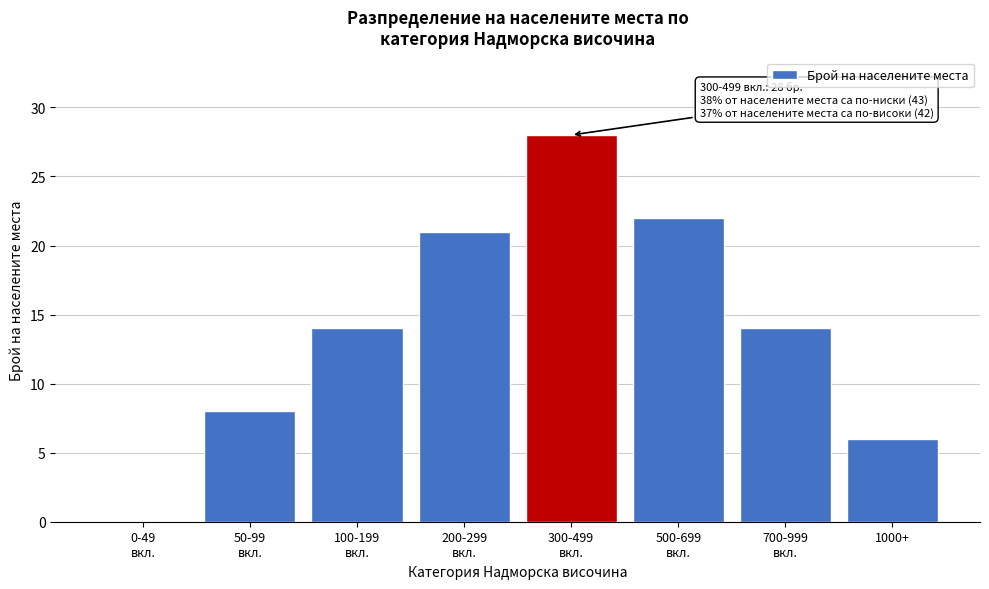

What is the sum of all values?

113